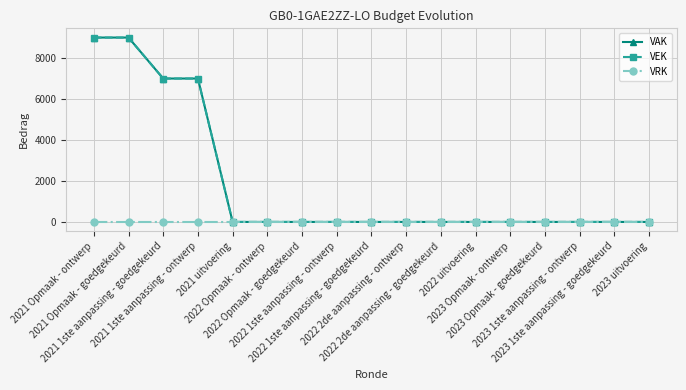

Where is VEK nearest to the value 4500?

2021 1ste aanpassing - goedgekeurd